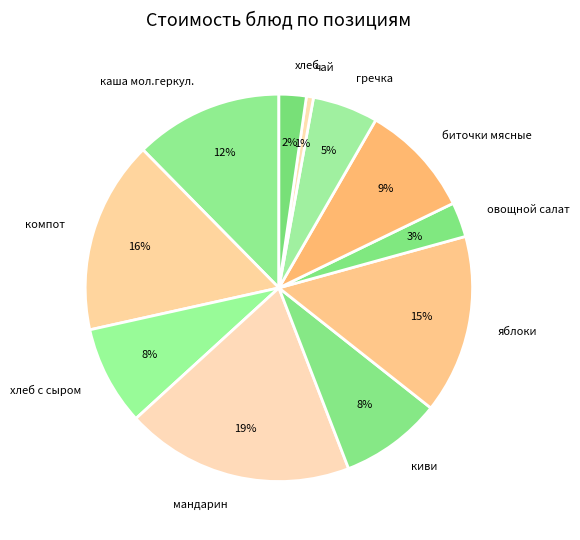

Which has a higher value, яблоки or компот?

компот